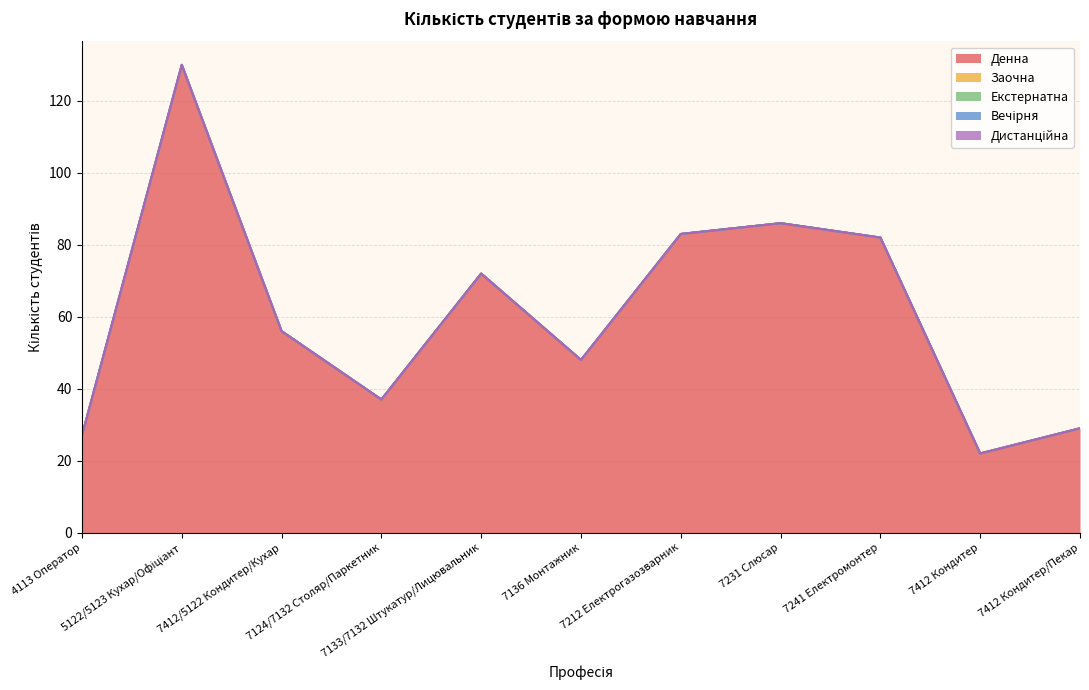

Reading left to right, transcribe all the data shown in this chart.

Денна: 27	130	56	37	72	48	83	86	82	22	29
Заочна: 0	0	0	0	0	0	0	0	0	0	0
Екстернатна: 0	0	0	0	0	0	0	0	0	0	0
Вечірня: 0	0	0	0	0	0	0	0	0	0	0
Дистанційна: 0	0	0	0	0	0	0	0	0	0	0